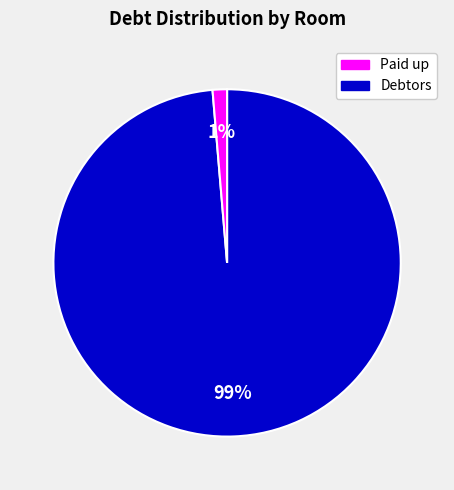

Is there any slice that represents more than half of the pie?

Yes